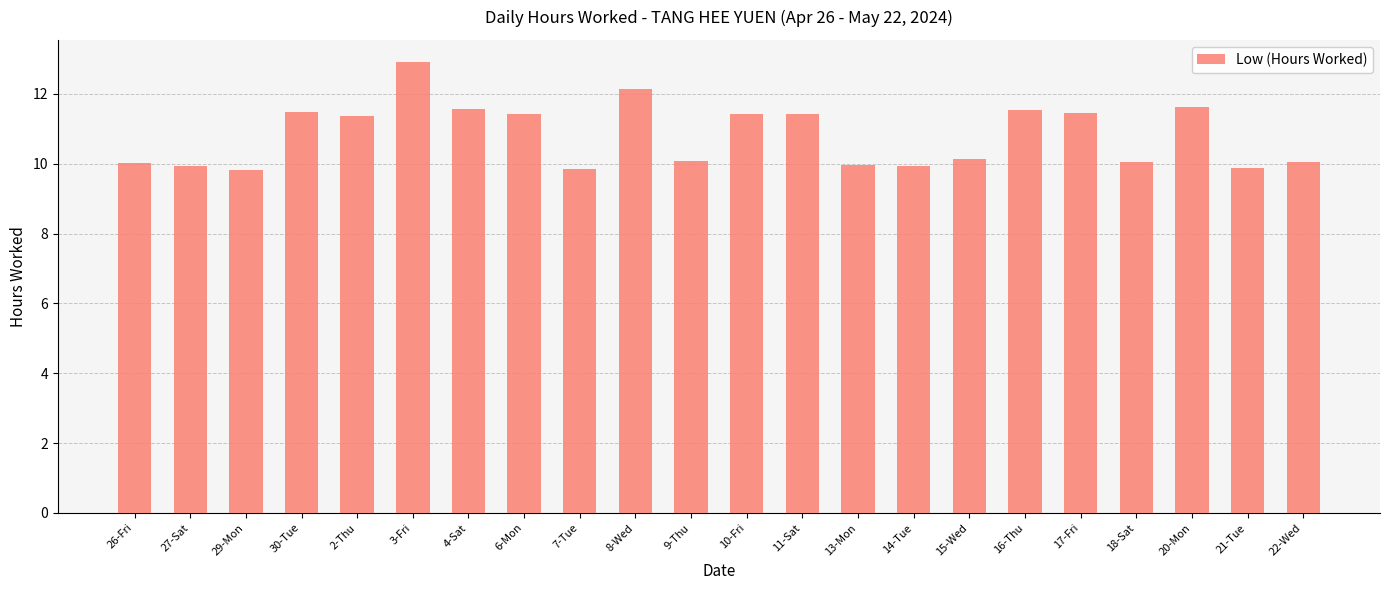

Are the bars grouped side by side (vs. stacked)?

No